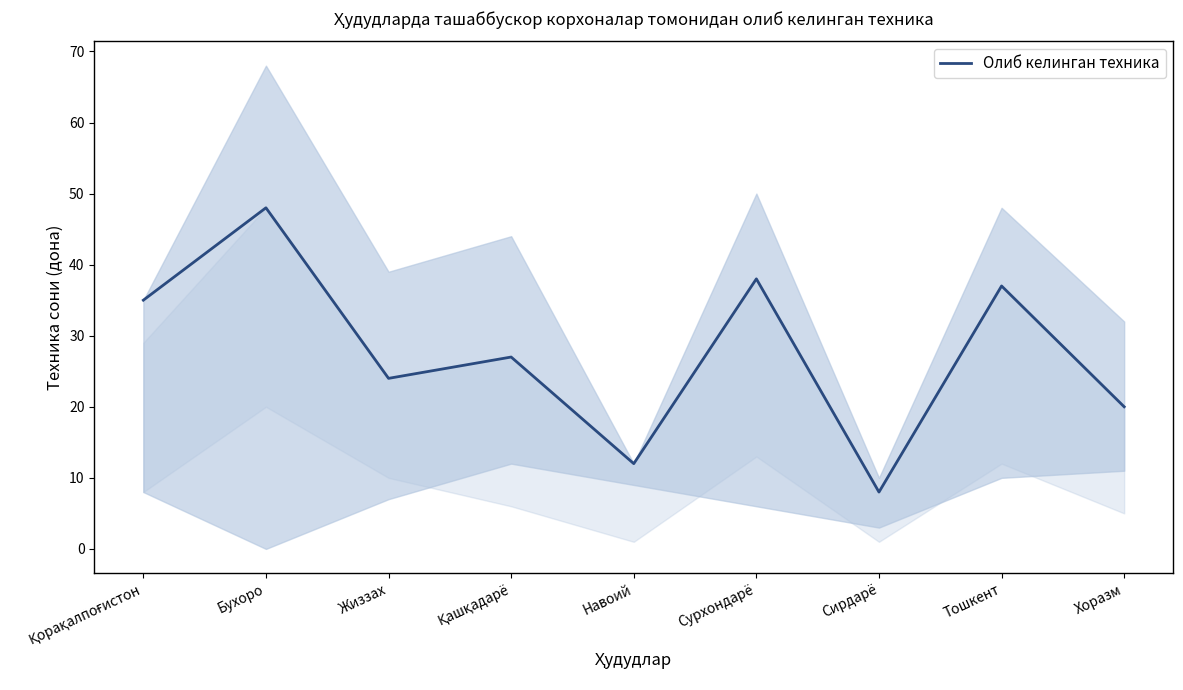

Does the chart display data point markers on the line(s)?

No